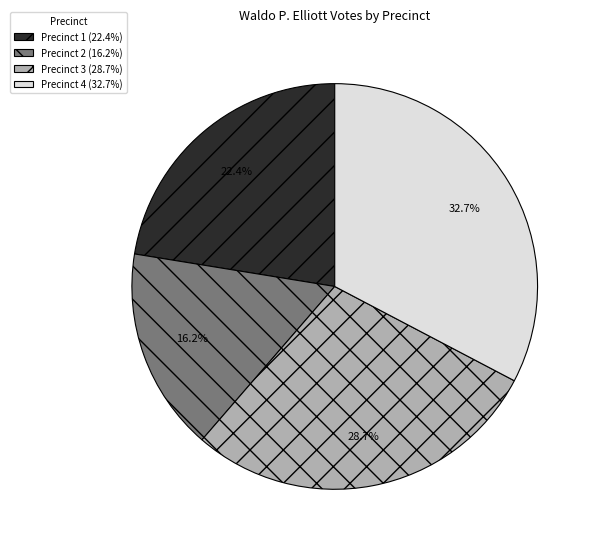

Do Precinct 3 and Precinct 1 together represent more than half of the pie?

Yes